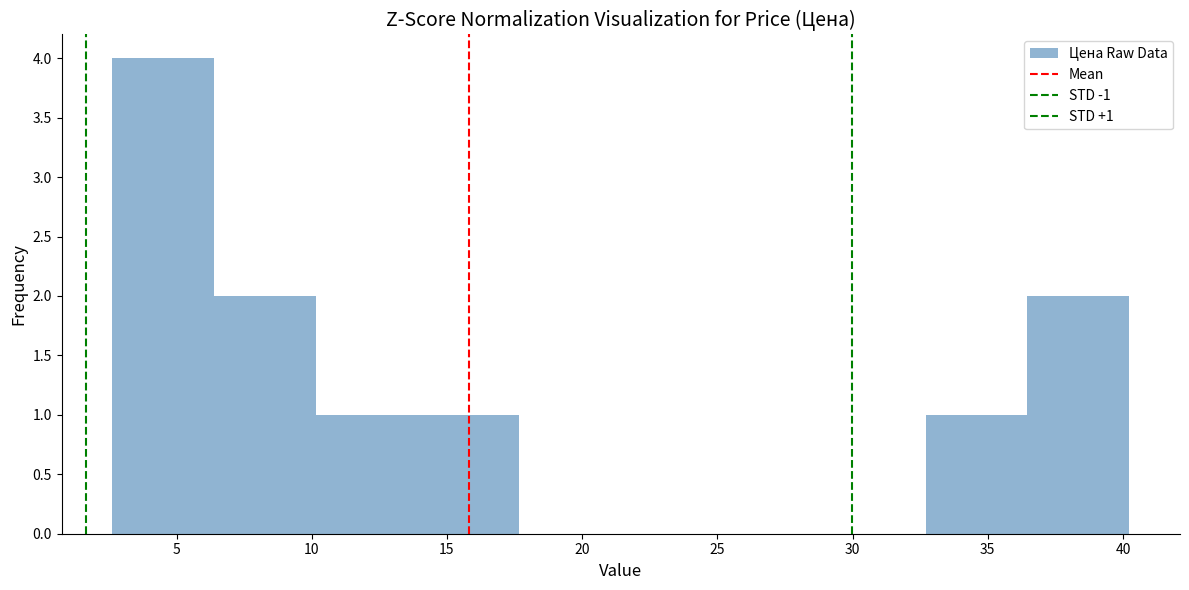

Over which range of the x-axis is the bar tallest?

2.5 to 6.5